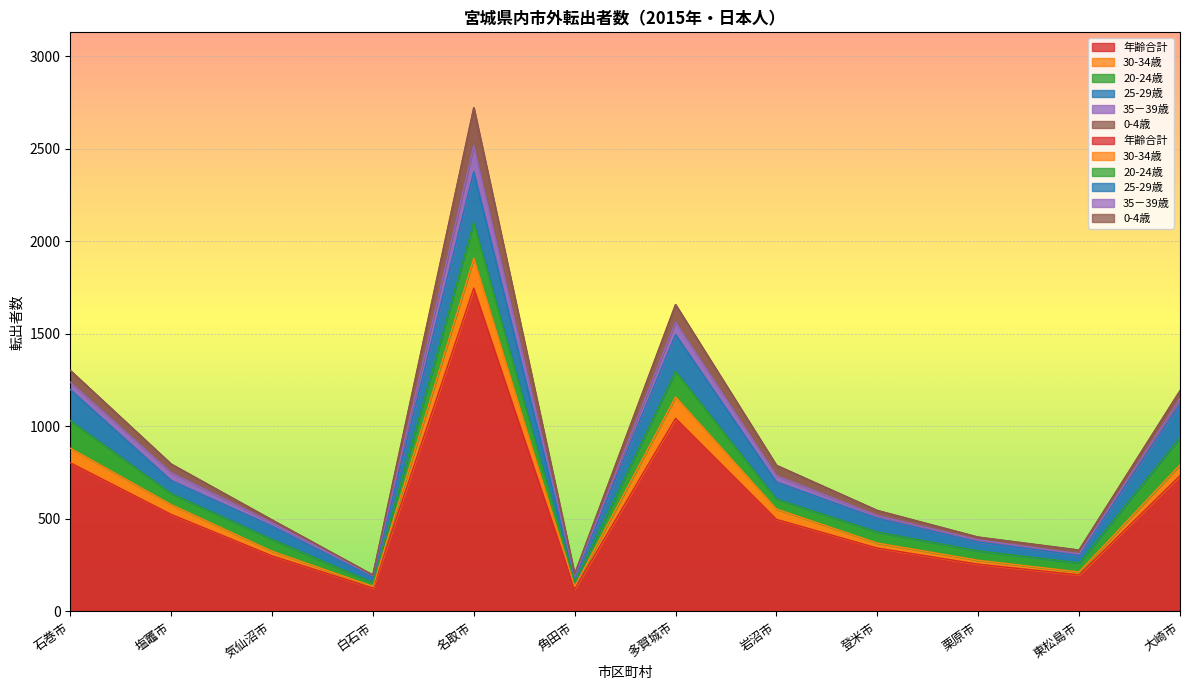

What is the value of the 年齢合計 point at the 8th from the left?

497